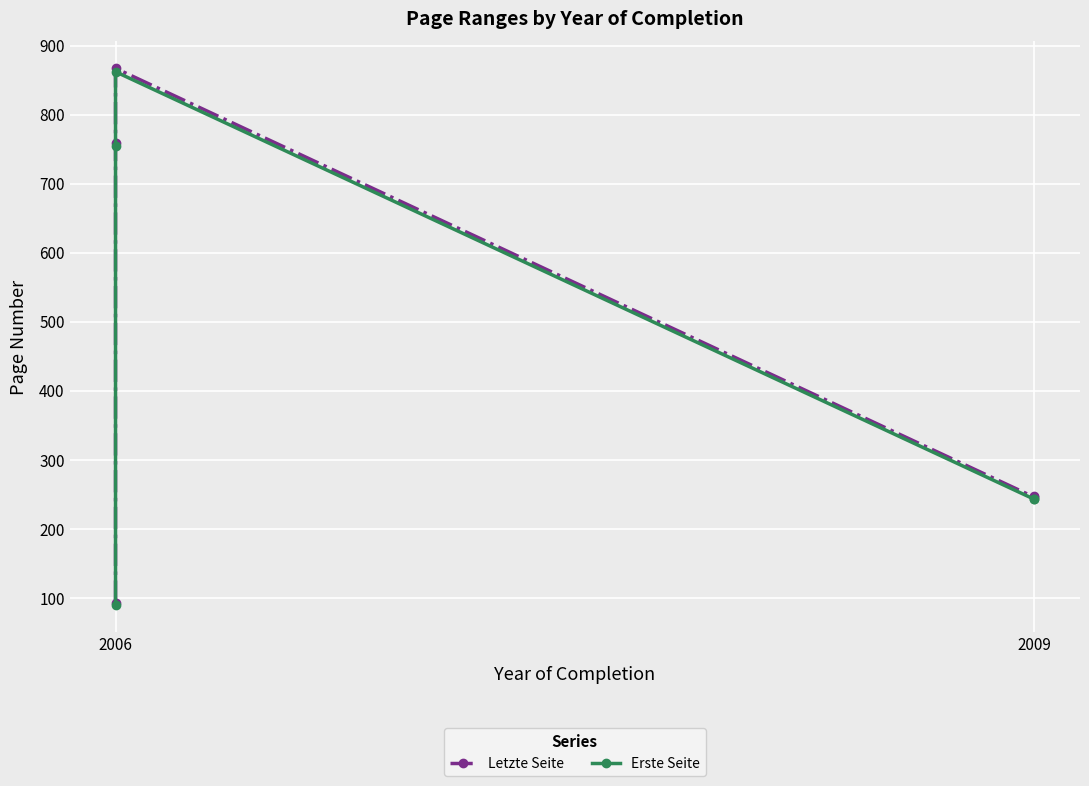

Is the value of Erste Seite at 2009 greater than the value of Letzte Seite at 2006?

Yes